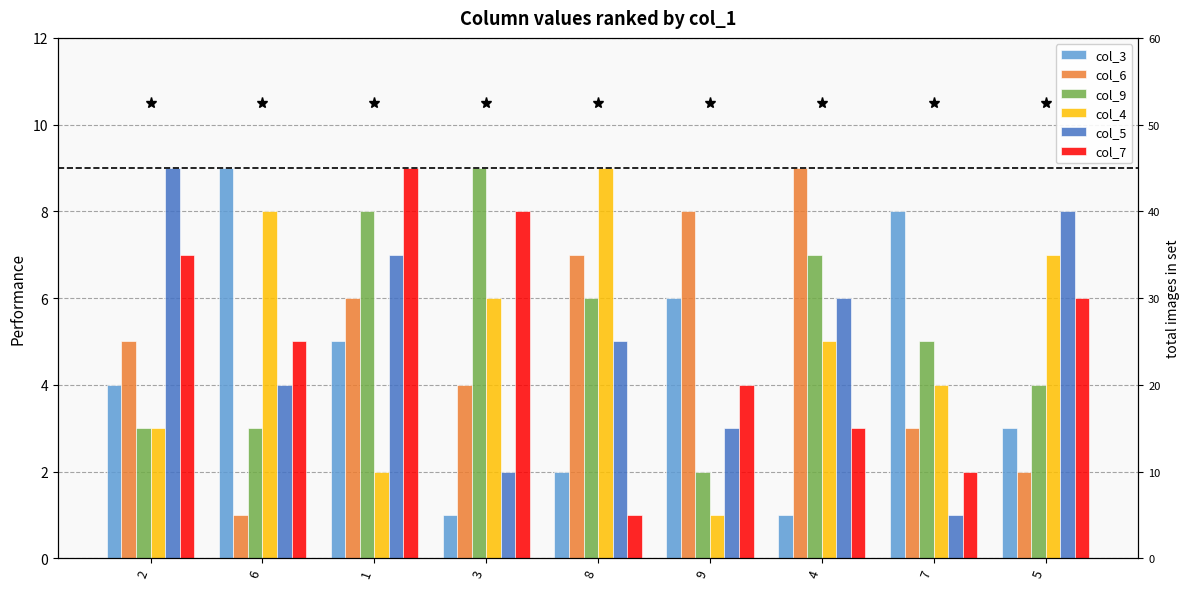

At how many categories does at least one series exceed 3?

9